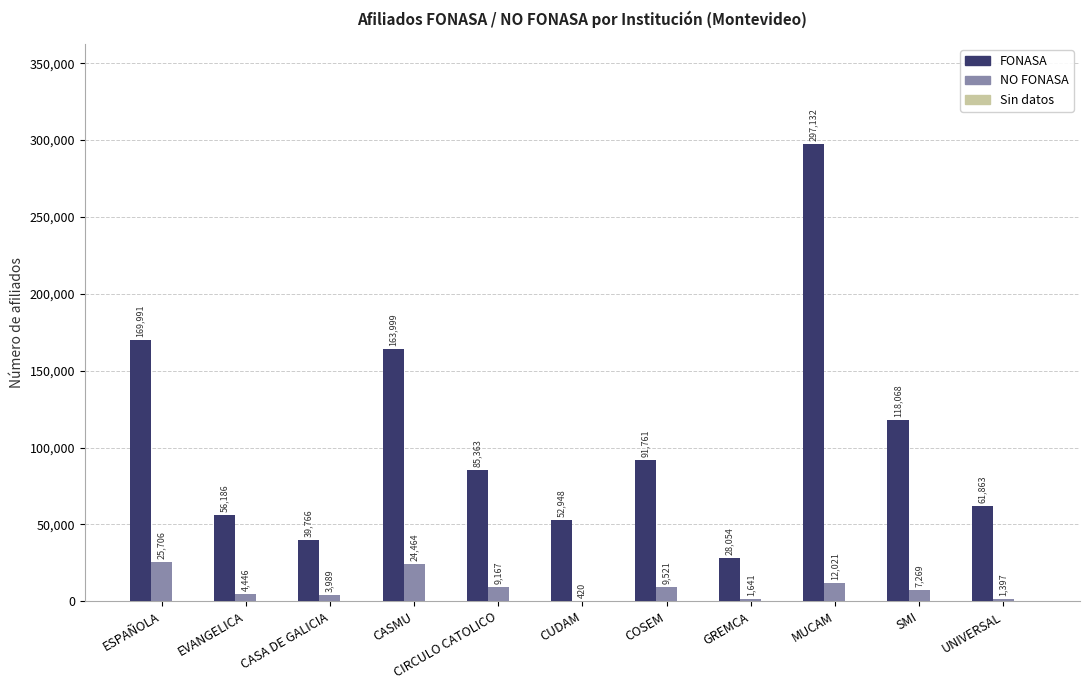

What is the maximum value for NO FONASA?

25706